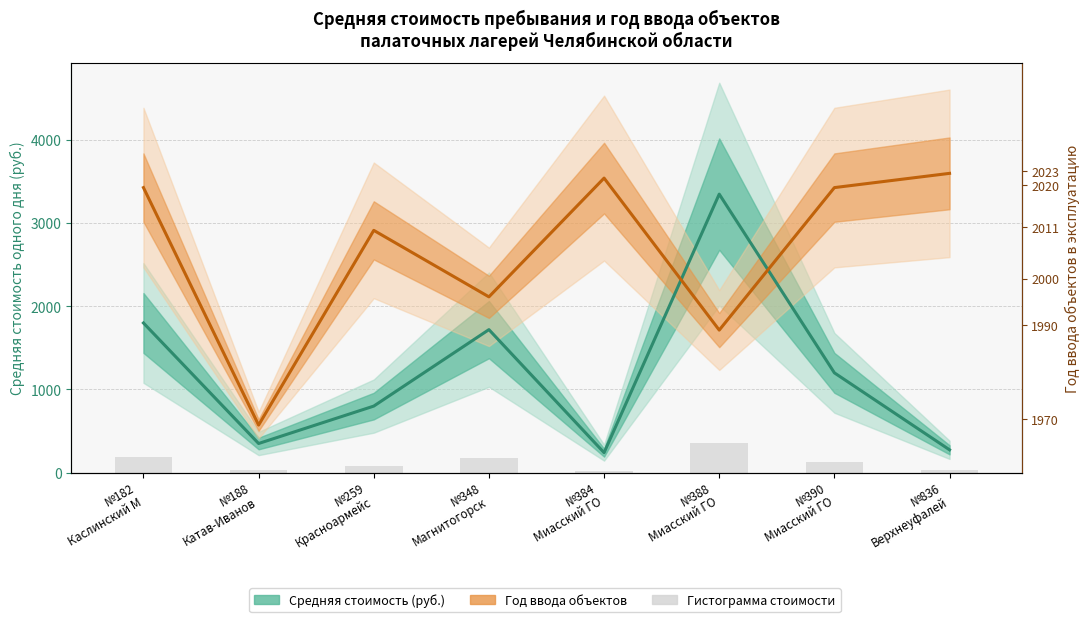

Is it true that Год ввода объектов (нормализован) equals 349.0 at №388
Миасский ГО?

False